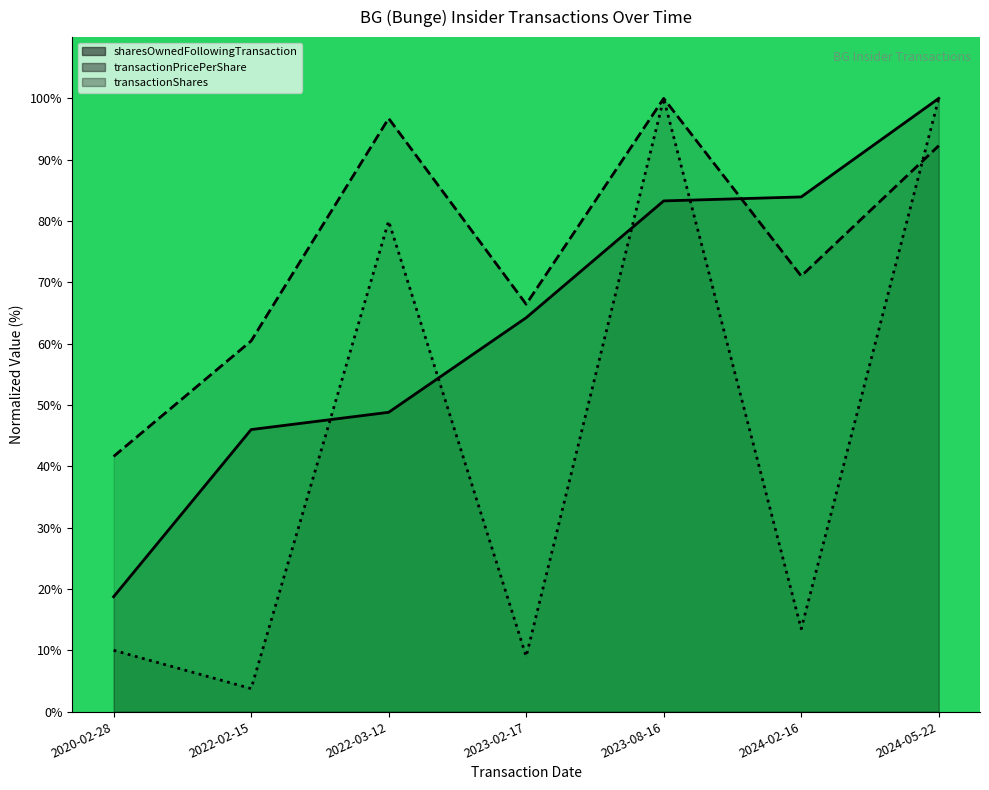

True or false: transactionPricePerShare has a value of 71.0 at 2024-02-16.

True